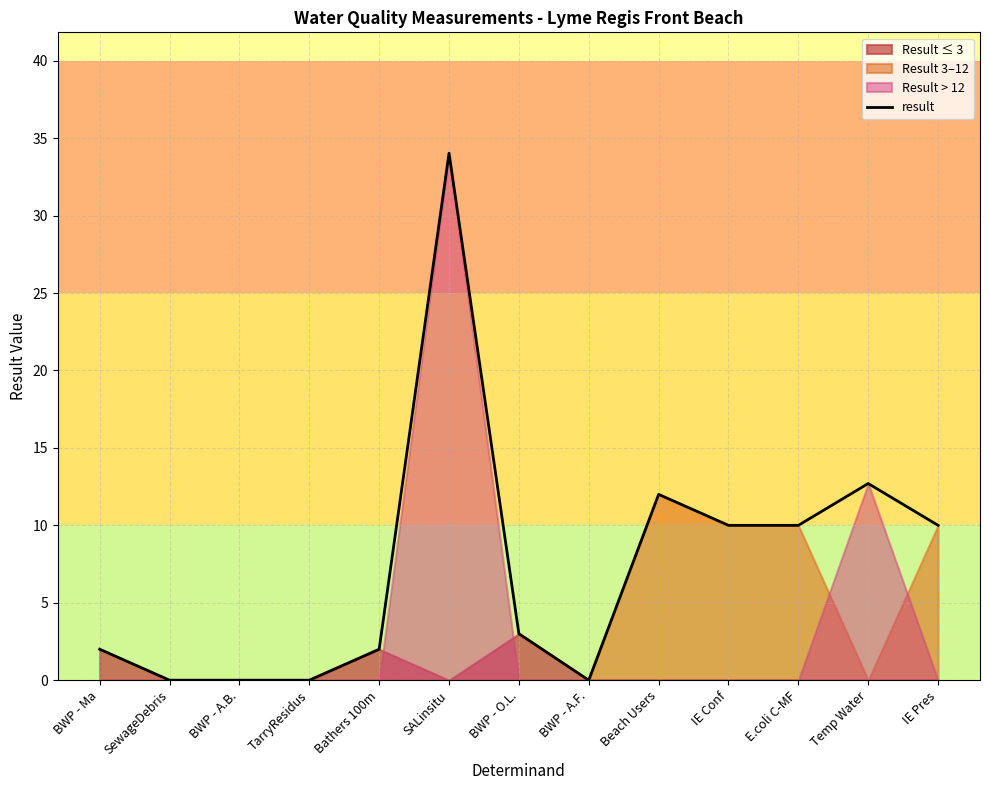

The value at SALinsitu is 50.0. True or false?

False